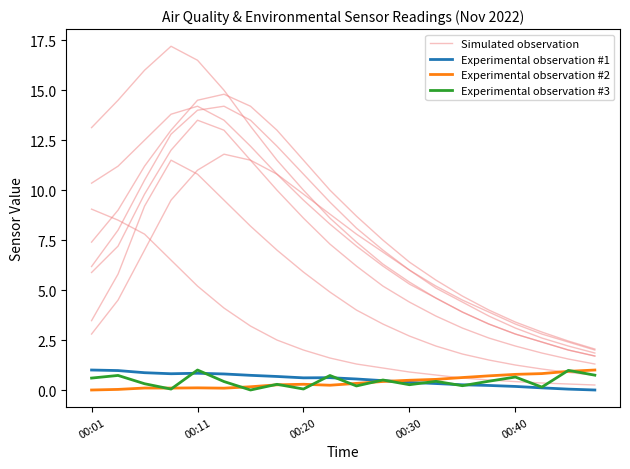

What is the difference between the maximum and minimum values in the Experimental observation #1 series?

1.0